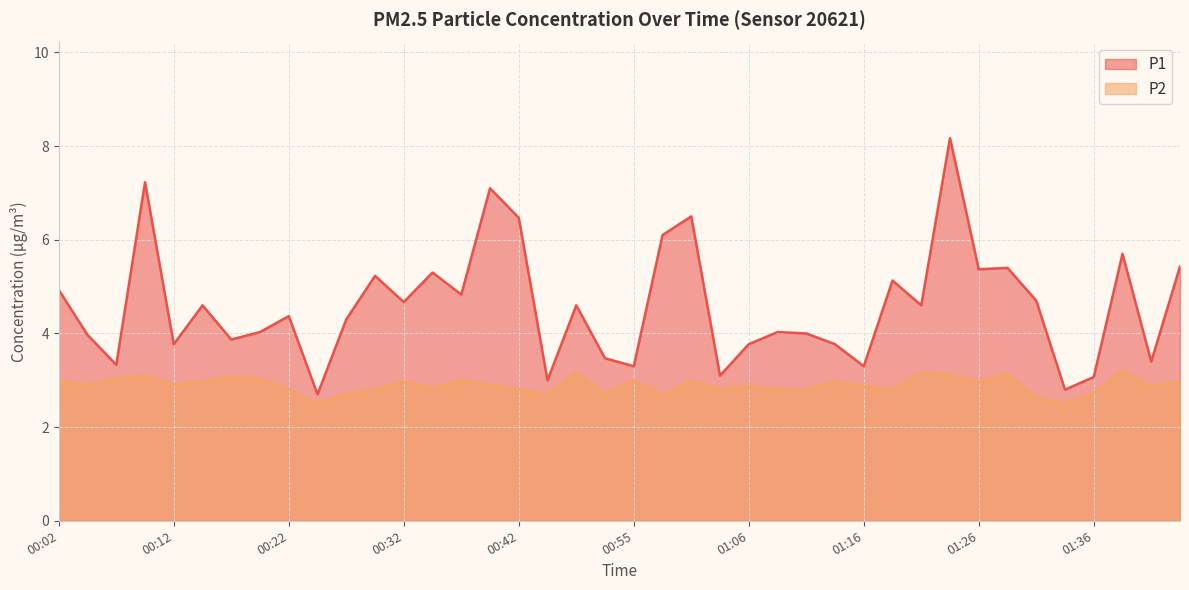

Which has a higher value, 01:08 or 01:43?

01:43